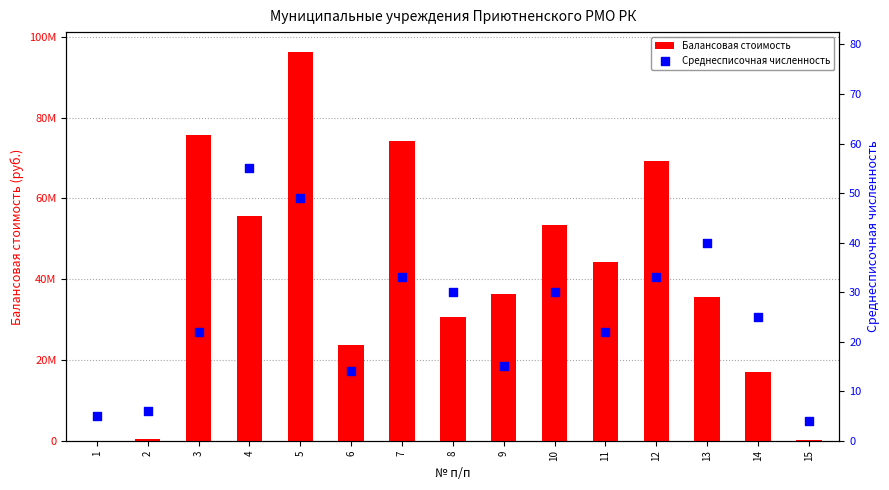

At how many categories does at least one series exceed 54034331?

5